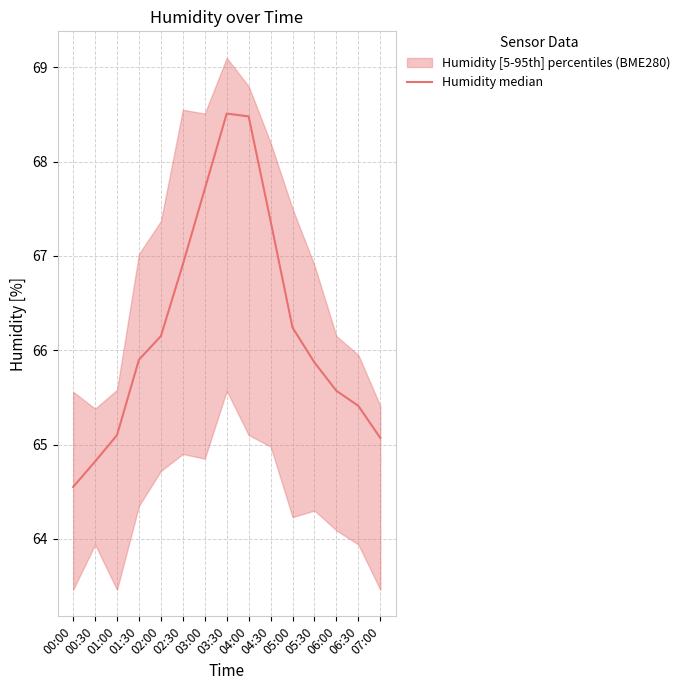

Reading right to left, list all the values displayed in this chart.

65.1	65.4	65.6	65.9	66.2	67.4	68.5	68.5	67.7	66.9	66.2	65.9	65.1	64.8	64.5